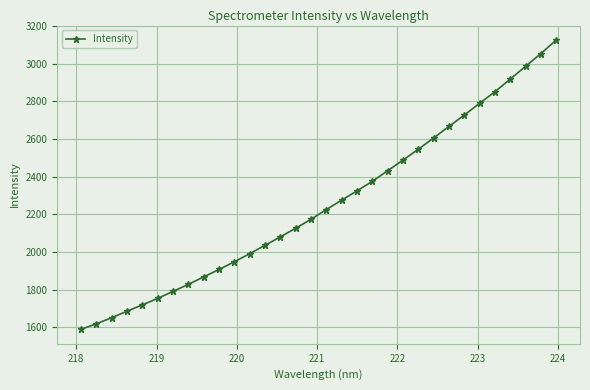

What is the difference between the maximum and minimum values?

1535.8